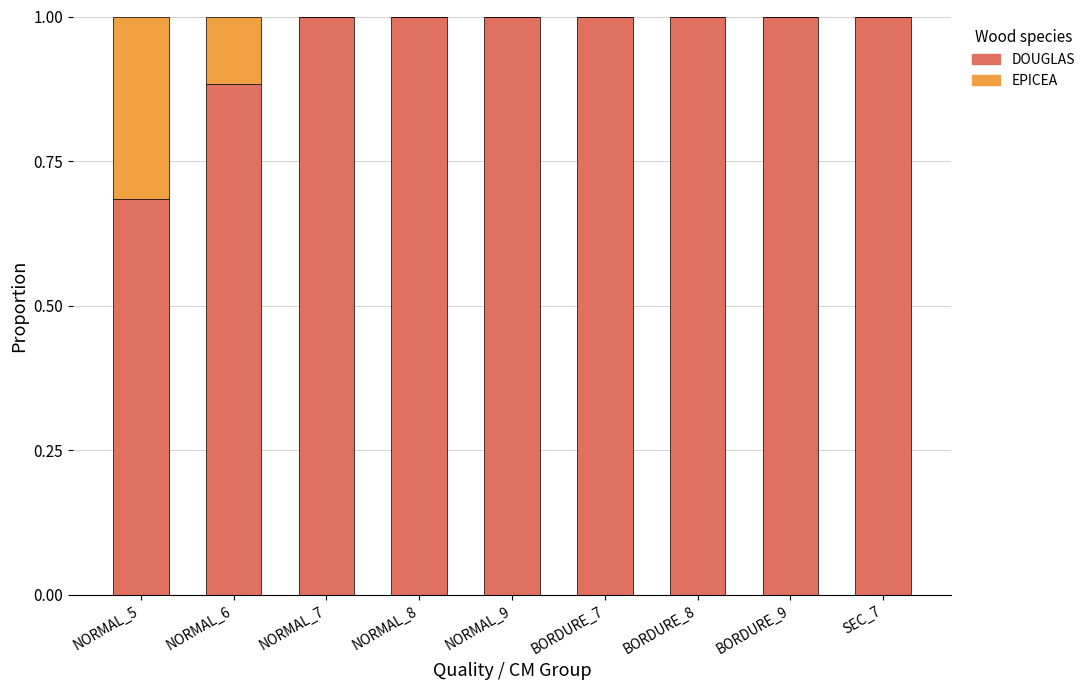

How many data points does each series have?

9